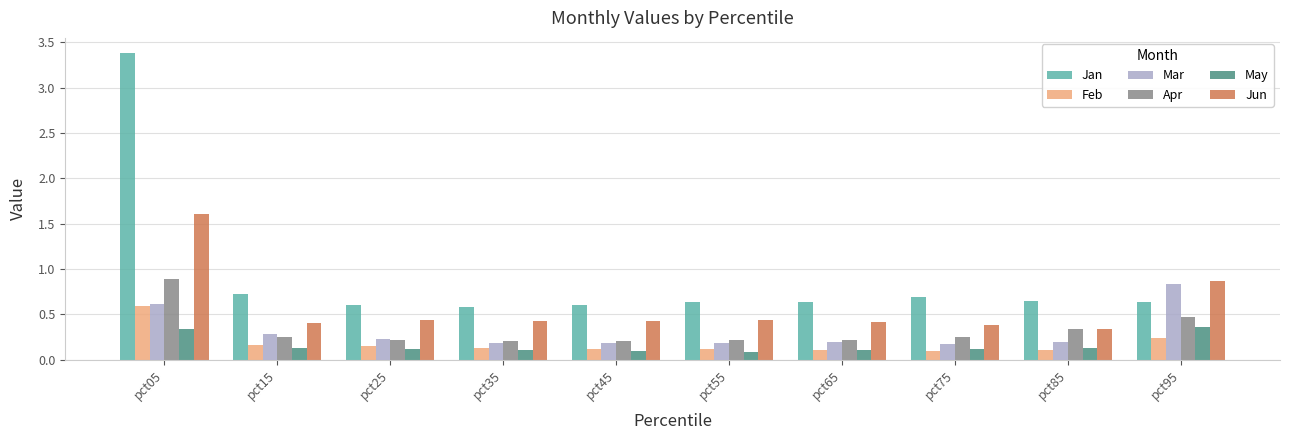

What is the greatest value displayed?

3.4